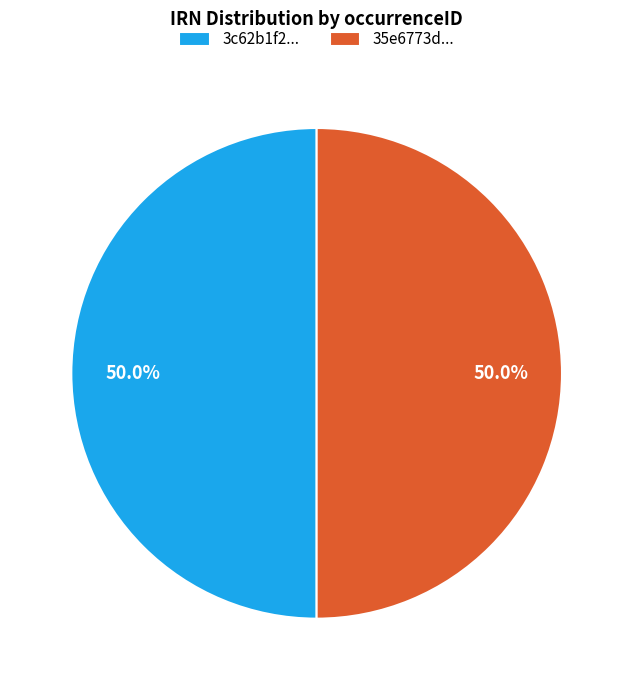

Approximately how many times larger is the value at 35e6773d... compared to 3c62b1f2...?

1.0